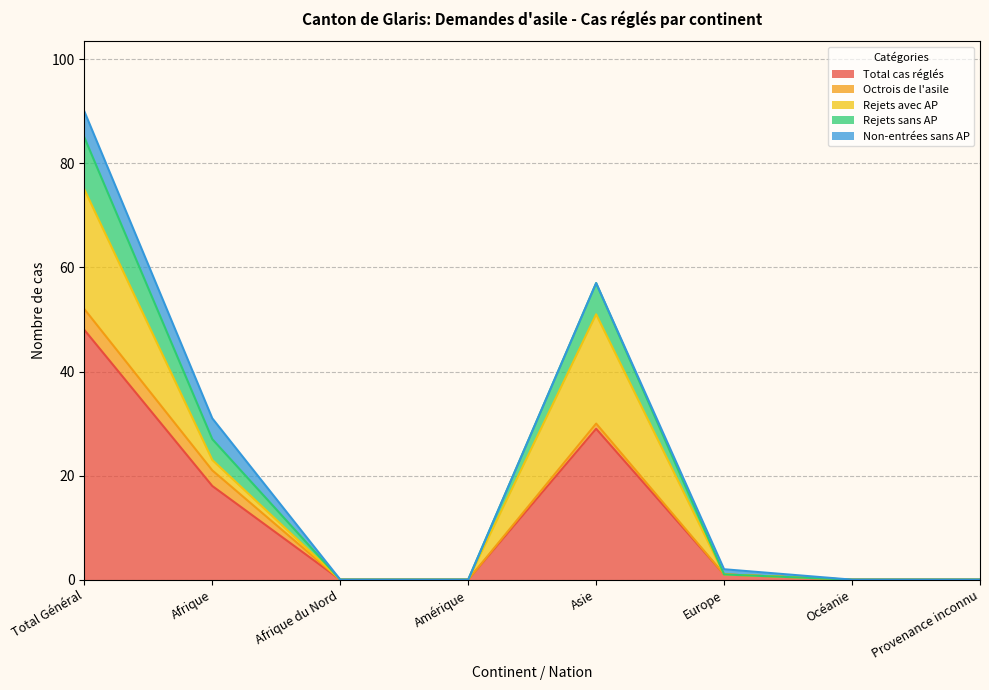

Count the number of data series in this chart.

5